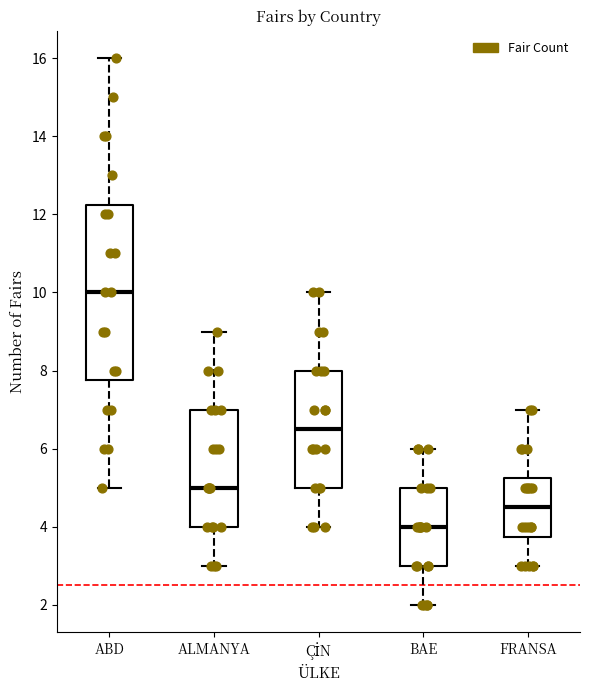

Which box has the highest median line?

ABD